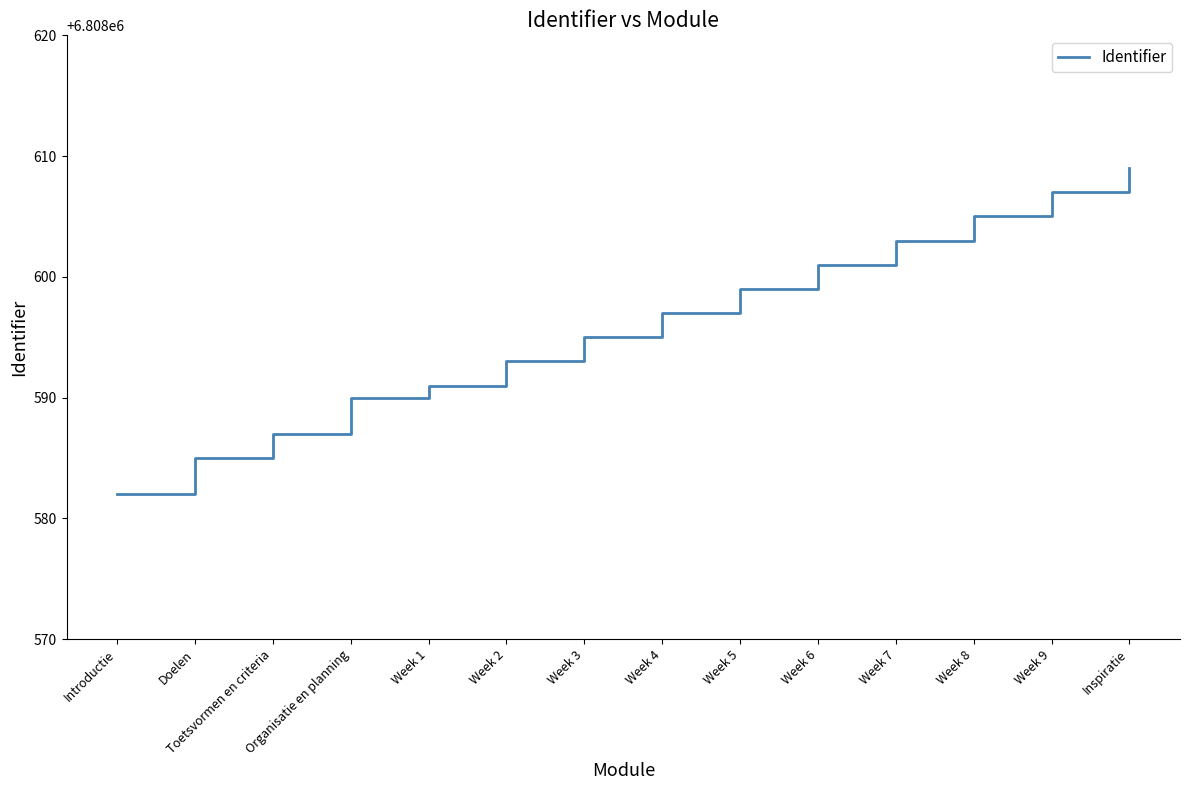

Rank the categories by value from highest to lowest.

Inspiratie, Week 9, Week 8, Week 7, Week 6, Week 5, Week 4, Week 3, Week 2, Week 1, Organisatie en planning, Toetsvormen en criteria, Doelen, Introductie